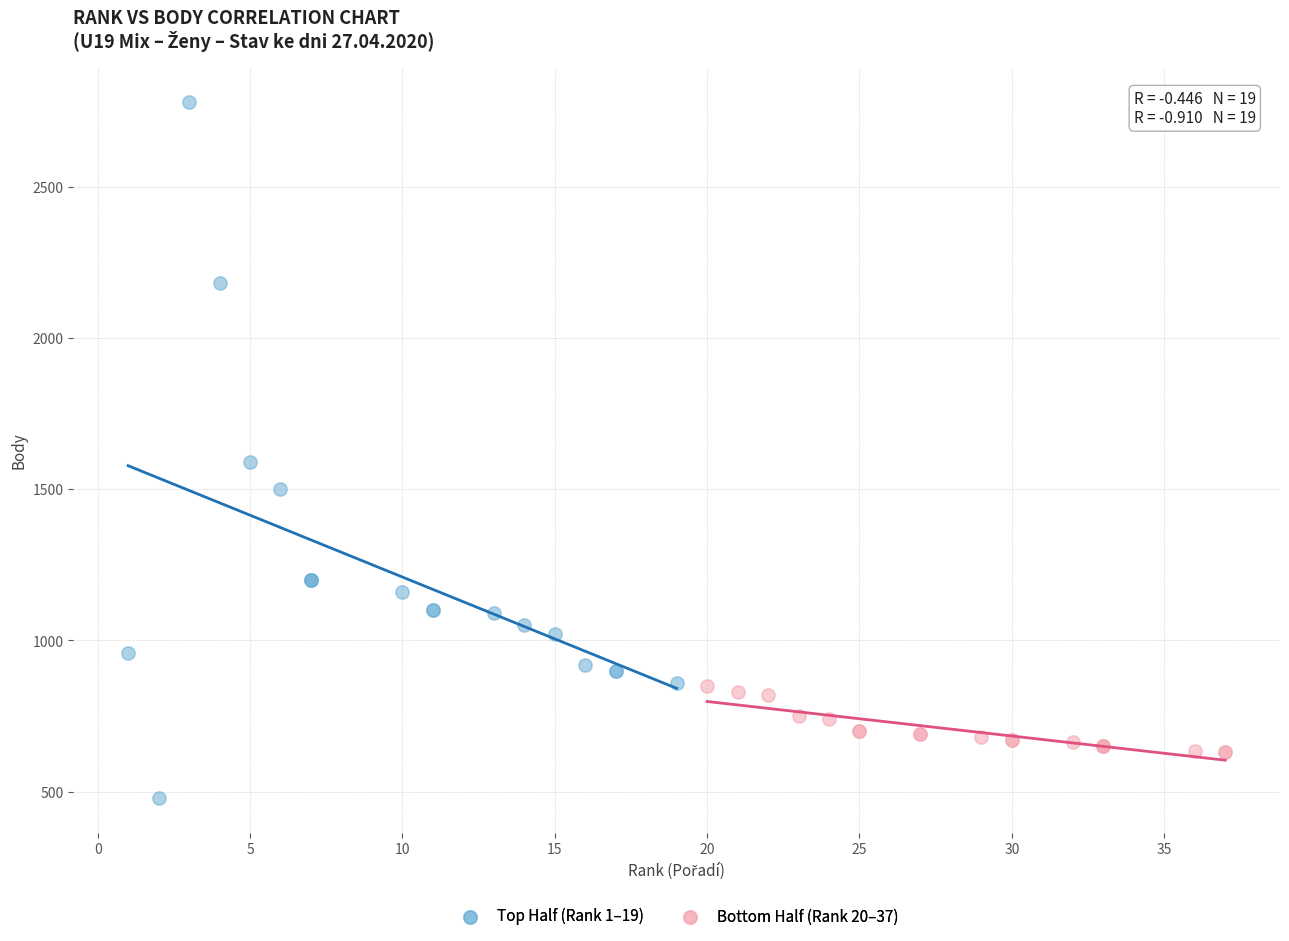

Which series reaches the maximum Y coordinate?

Top Half (Rank 1–19)